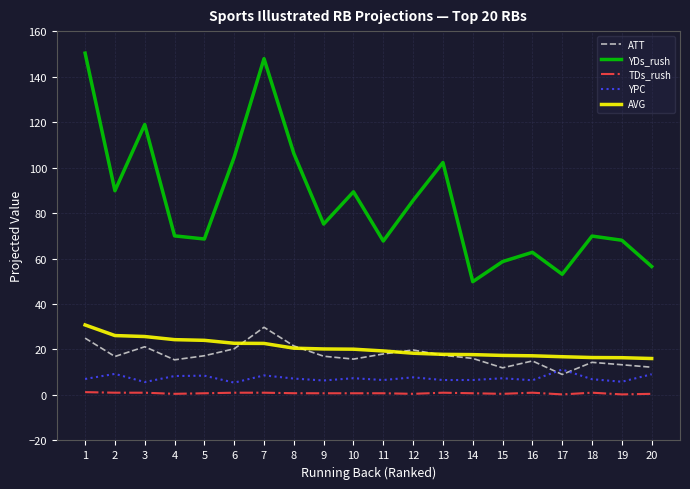

True or false: AVG and YDs_rush cross at least once.

False